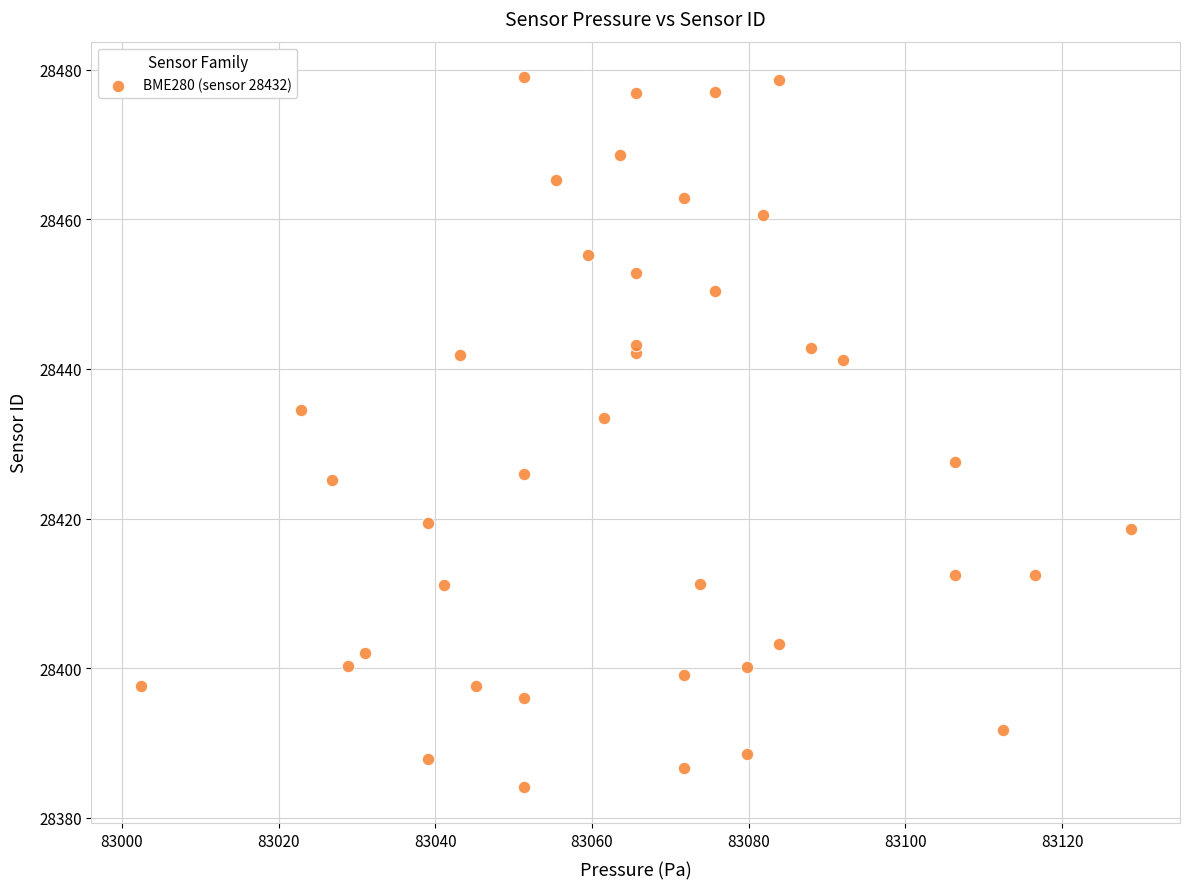

What is the range of X values (max minus min)?

126.3